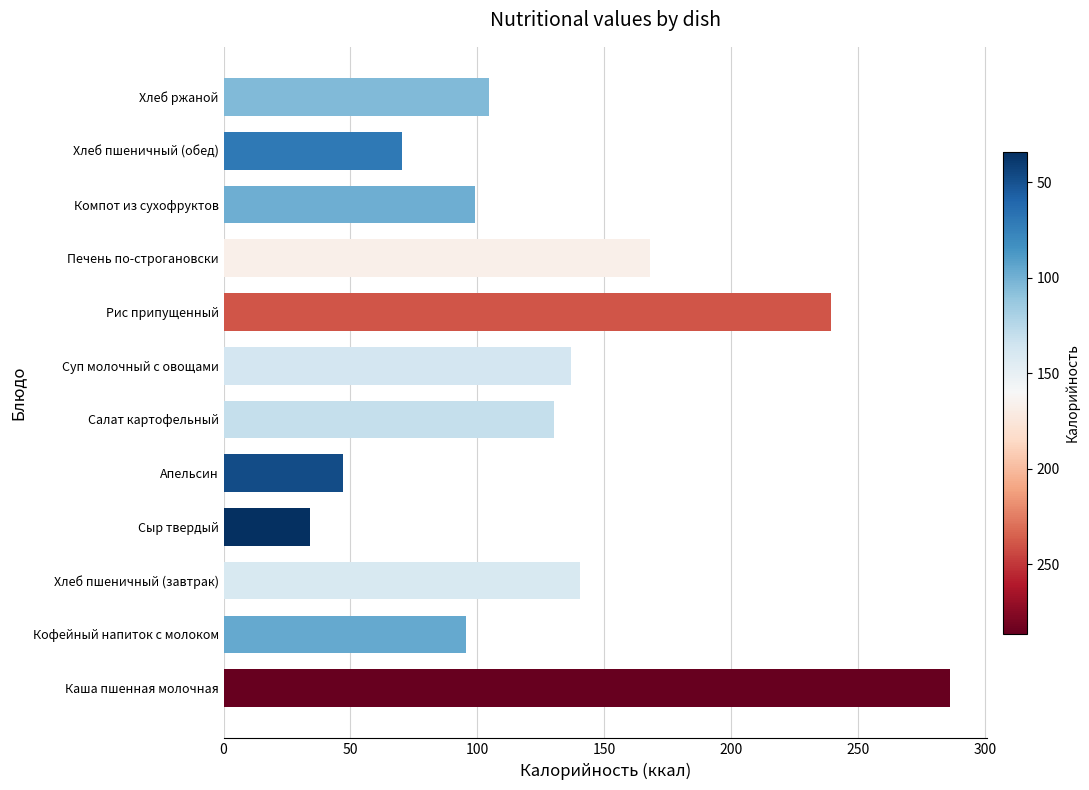

How many data points does each series have?

12